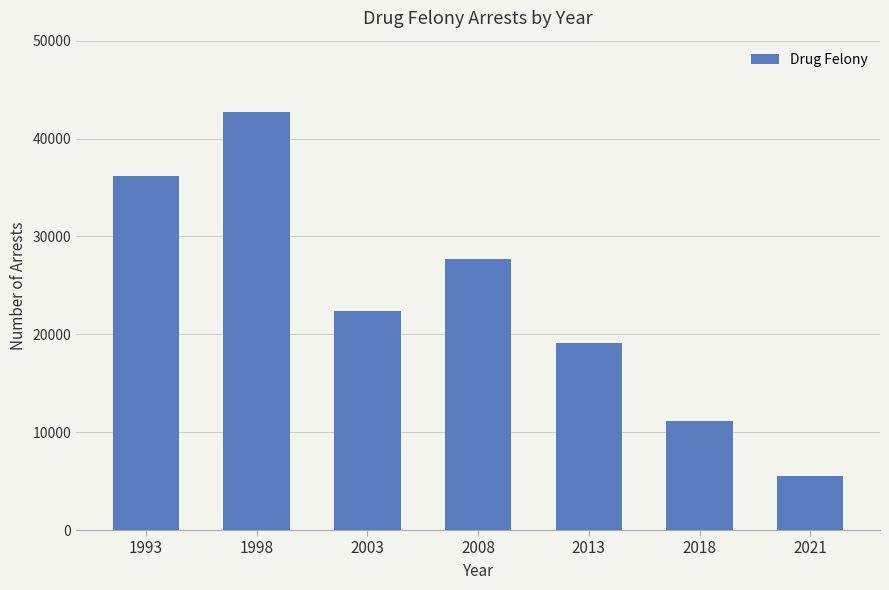

Where is the data nearest to the value 24130?

2003